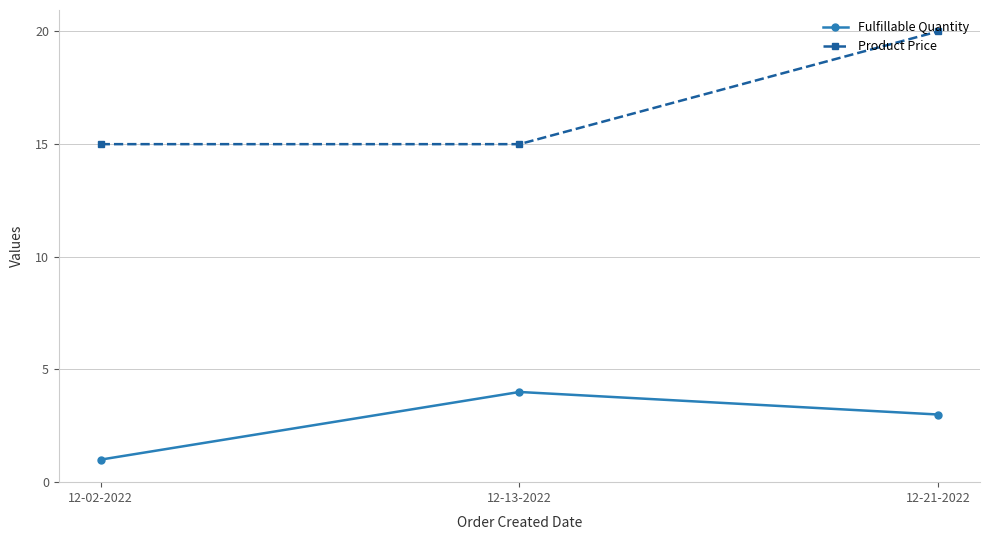

List the series in order of their overall mean, lowest first.

Fulfillable Quantity, Product Price